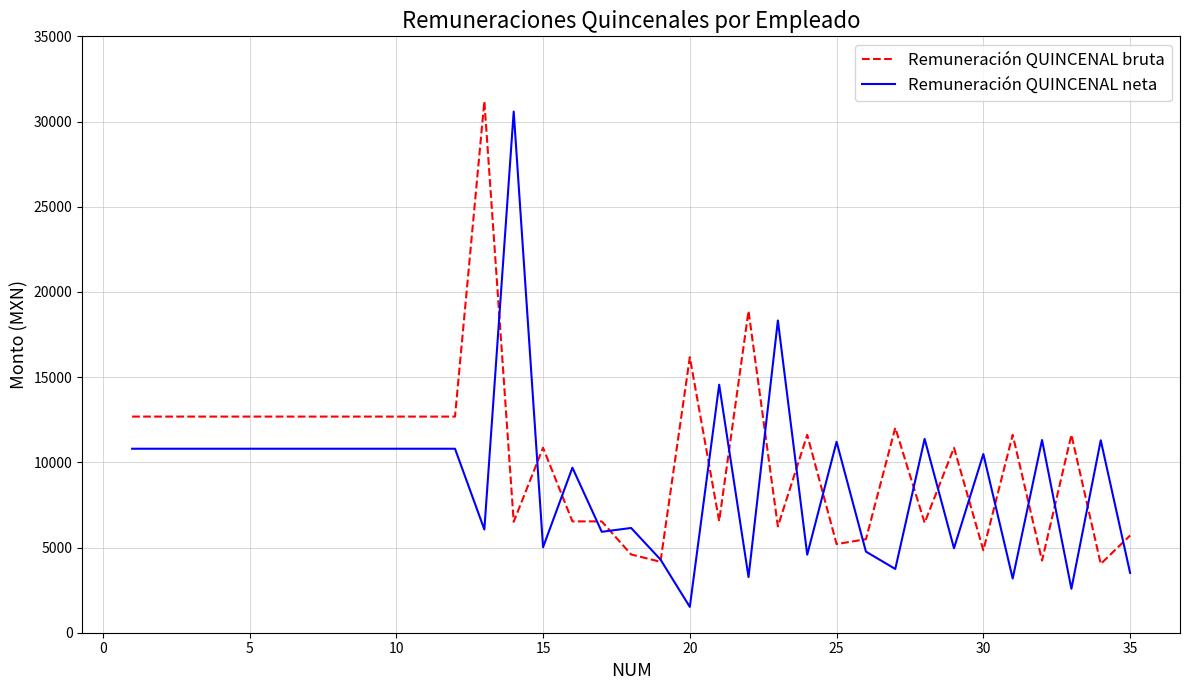

What is the minimum value for Remuneración QUINCENAL neta?

1516.2